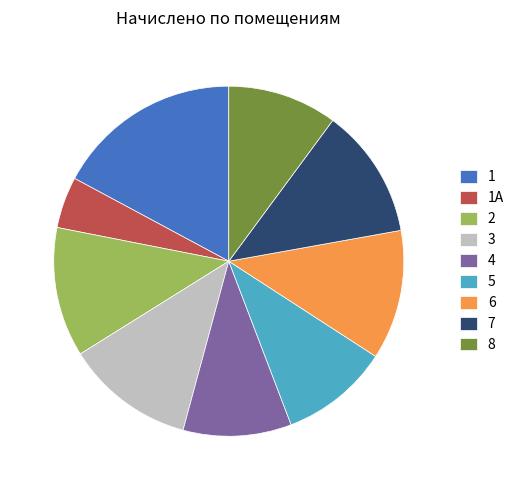

Which slice is the smallest?

1А